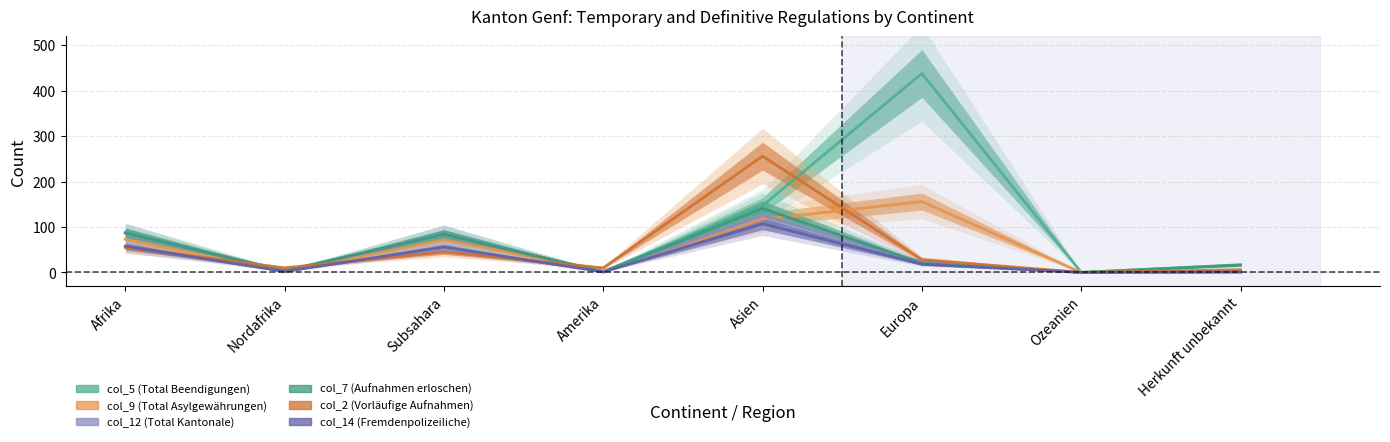

What is the maximum value shown in the chart?

438